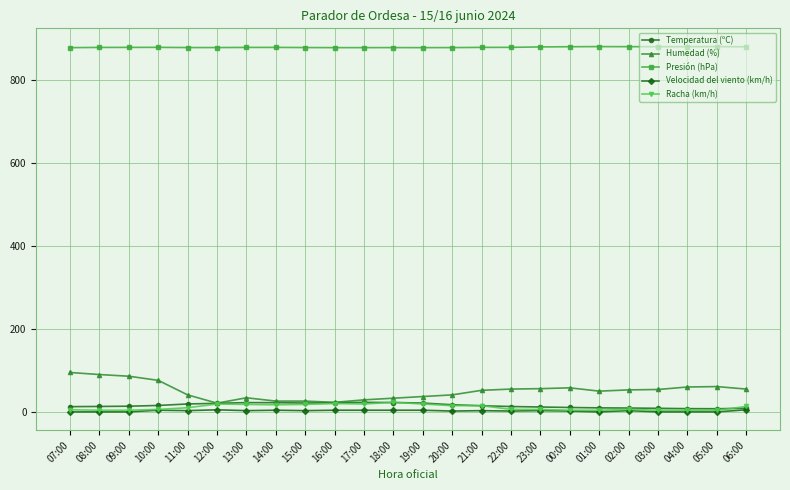

The Humedad (%) series shows 21.0 at 12:00. True or false?

True